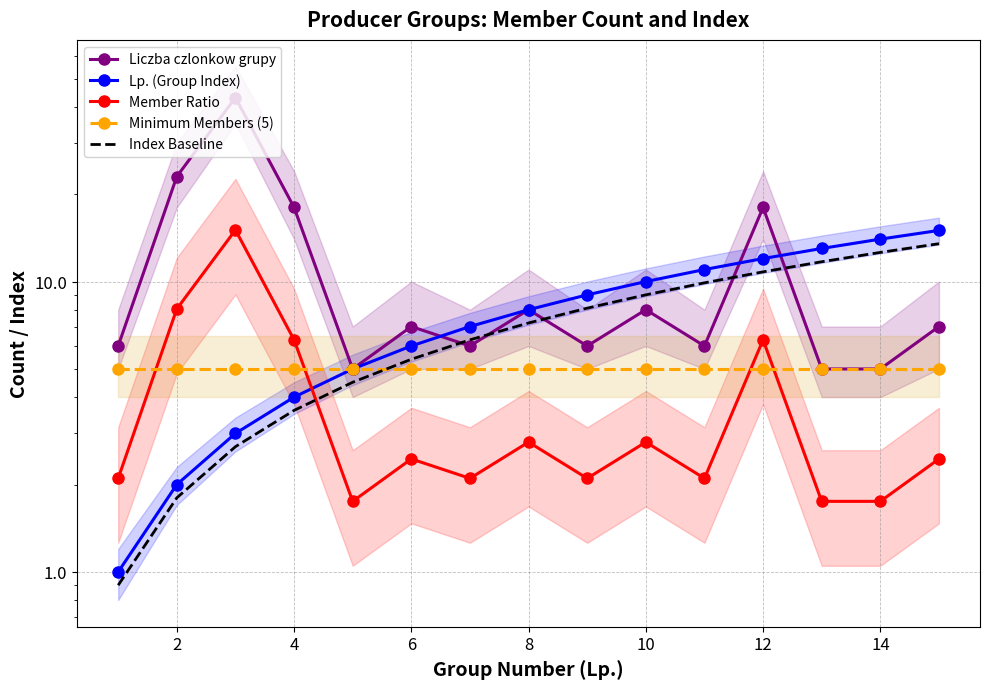

Which series has the largest range (max minus min)?

Liczba czlonkow grupy